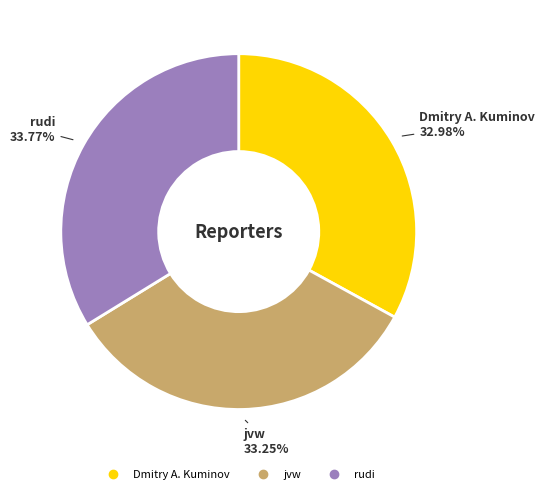

To the nearest percent, what percentage of the pie is Dmitry A. Kuminov?

33%